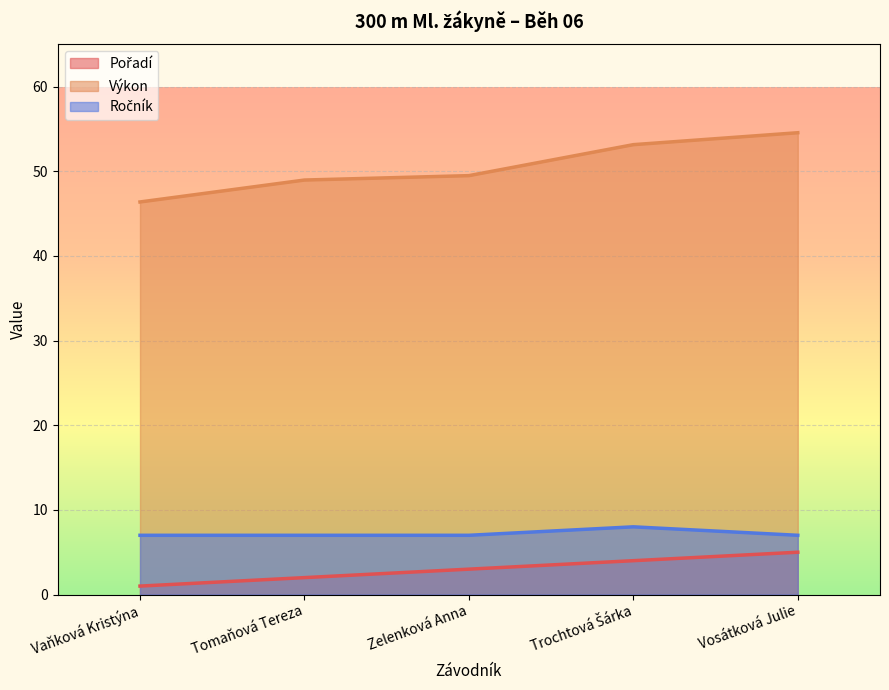

At which category is the sum across all series the highest?

Vosátková Julie